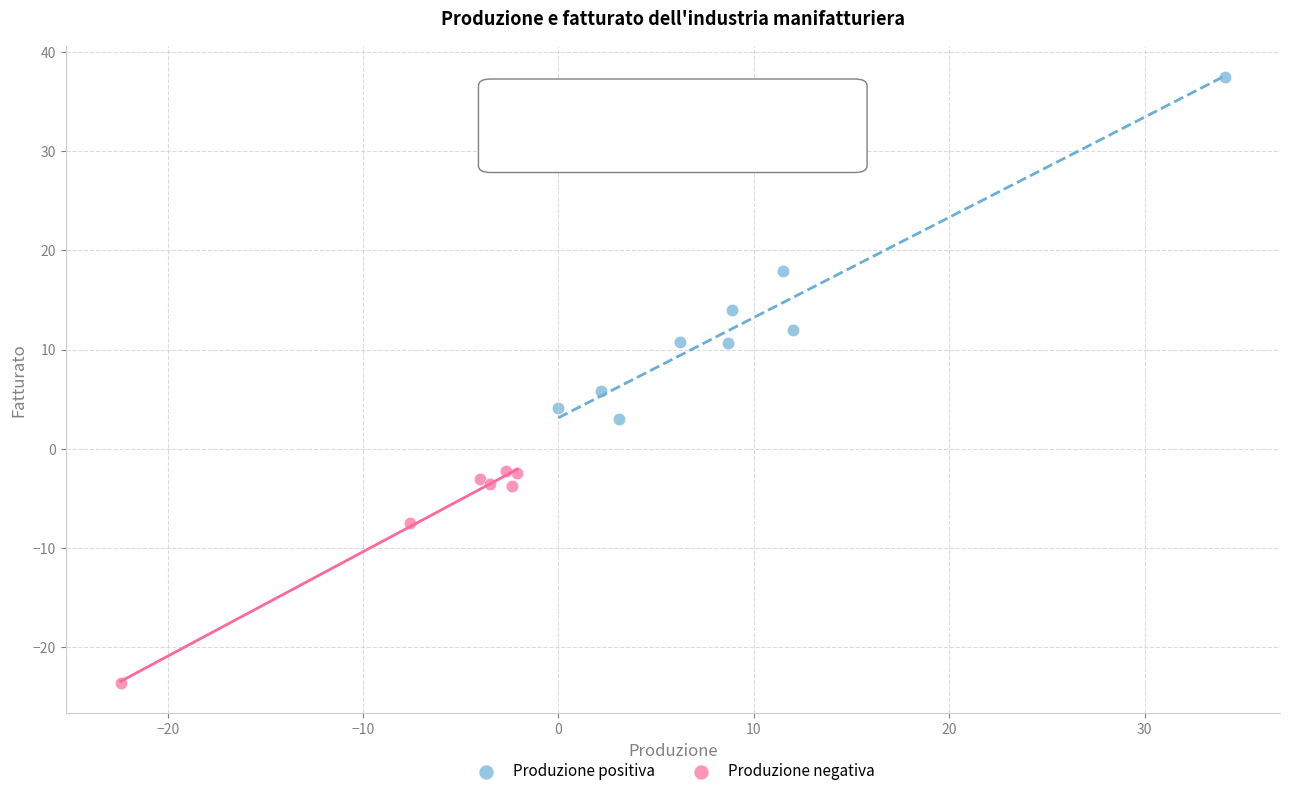

Which series contains the highest Y value?

Produzione positiva